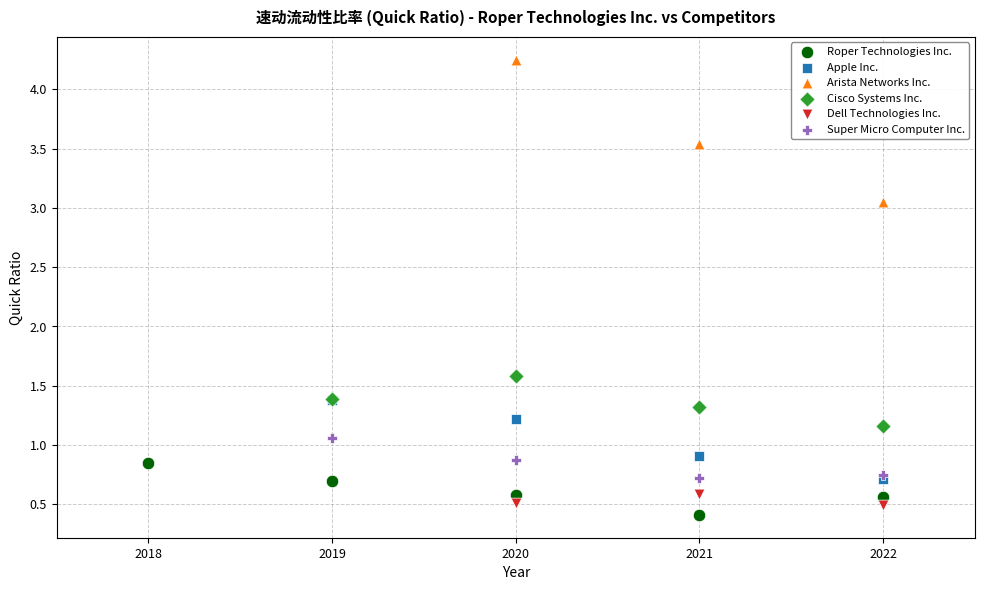

Which series contains the highest Y value?

Arista Networks Inc.